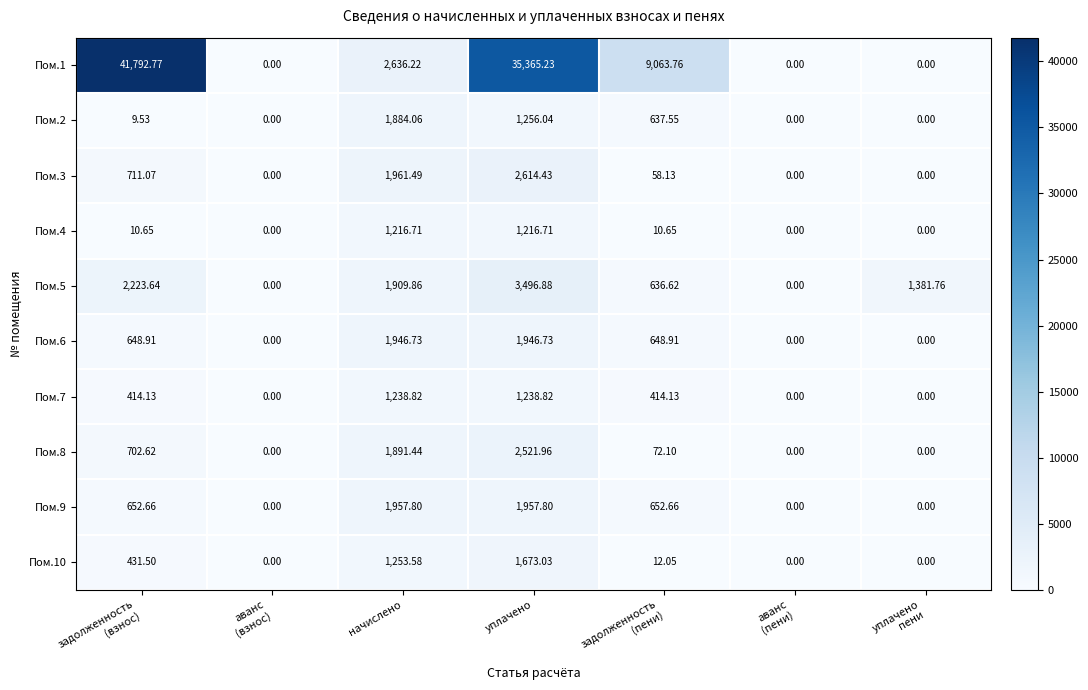

At which category is the sum across all series the highest?

уплачено